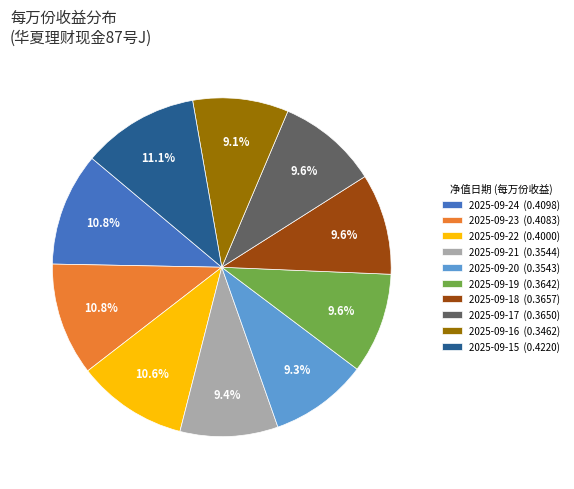

The 2025-09-21 slice represents 17% of the pie. True or false?

False